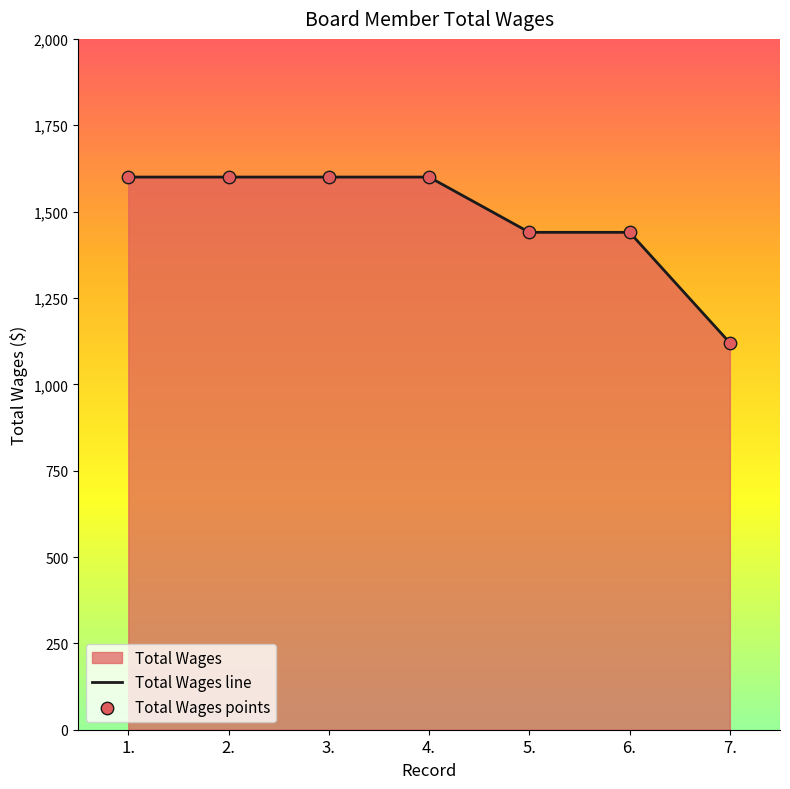

Which series has the largest Y range (max minus min)?

Total Wages line